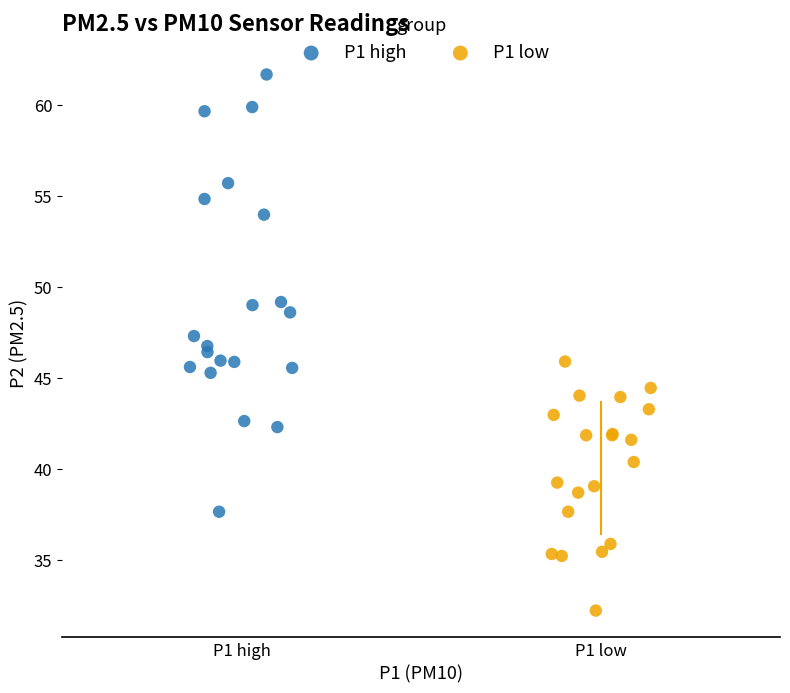

Which series reaches the maximum Y coordinate?

P1 high